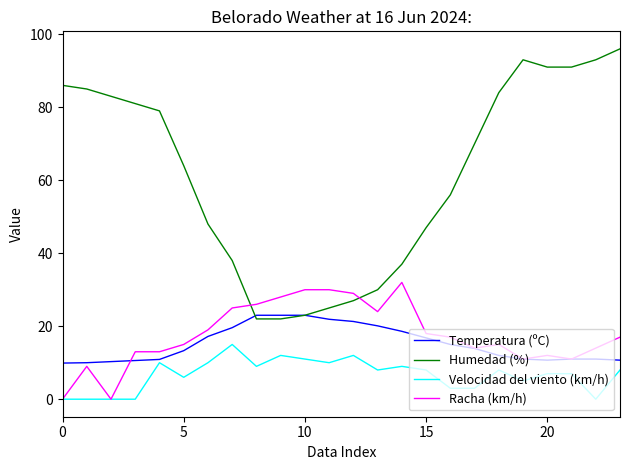

What is the minimum value for Humedad (%)?

22.0